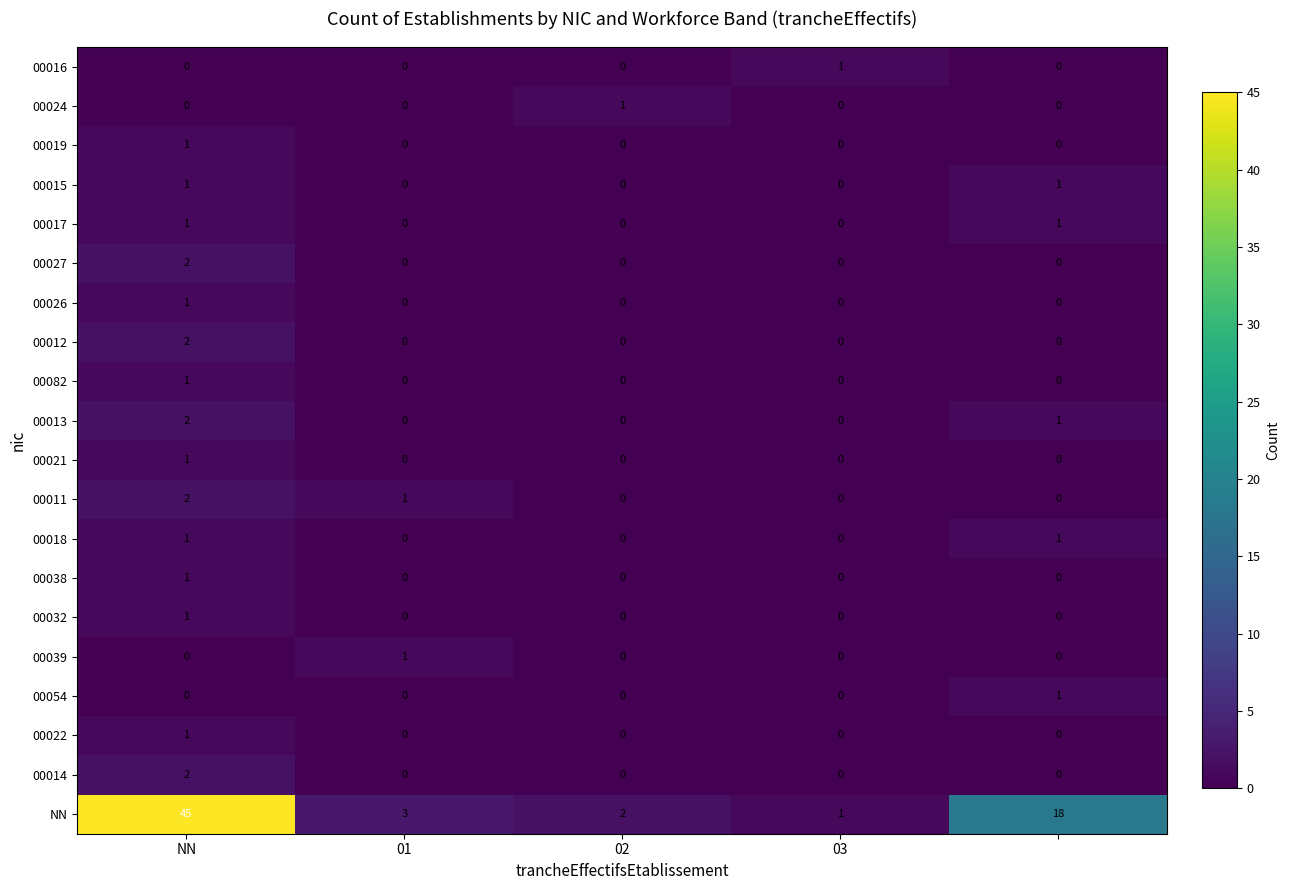

What is the greatest value displayed?

45